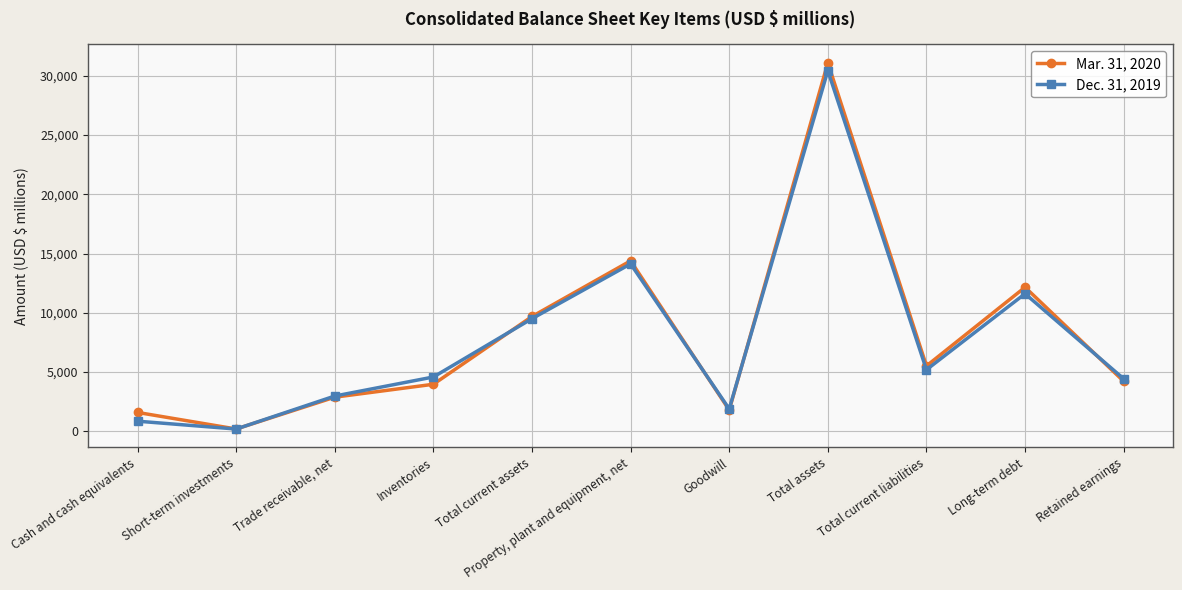

Reading left to right, extract all data points from this chart.

Mar. 31, 2020: Cash and cash equivalents=1596	Short-term investments=199	Trade receivable, net=2885	Inventories=3973	Total current assets=9692	Property, plant and equipment, net=14387	Goodwill=1800	Total assets=31100	Total current liabilities=5521	Long-term debt=12159	Retained earnings=4227
Dec. 31, 2019: Cash and cash equivalents=858	Short-term investments=196	Trade receivable, net=2981	Inventories=4588	Total current assets=9510	Property, plant and equipment, net=14130	Goodwill=1891	Total assets=30435	Total current liabilities=5198	Long-term debt=11614	Retained earnings=4435